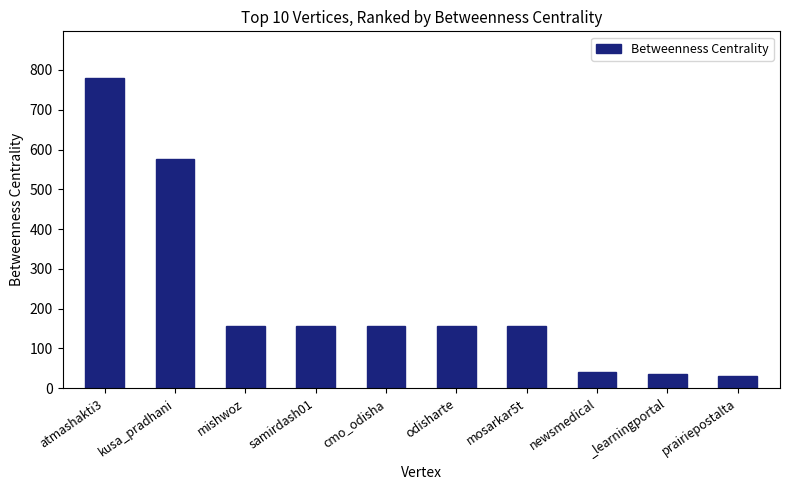

Where does the data first go above 155?

atmashakti3